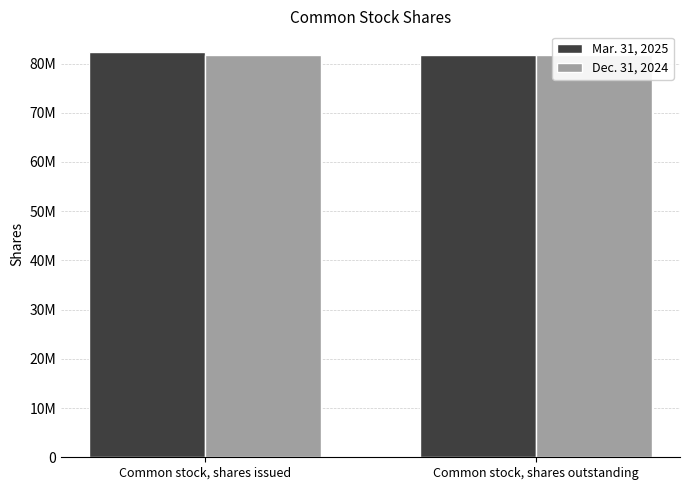

The value of Dec. 31, 2024 at Common stock, shares issued is 81638418. True or false?

True